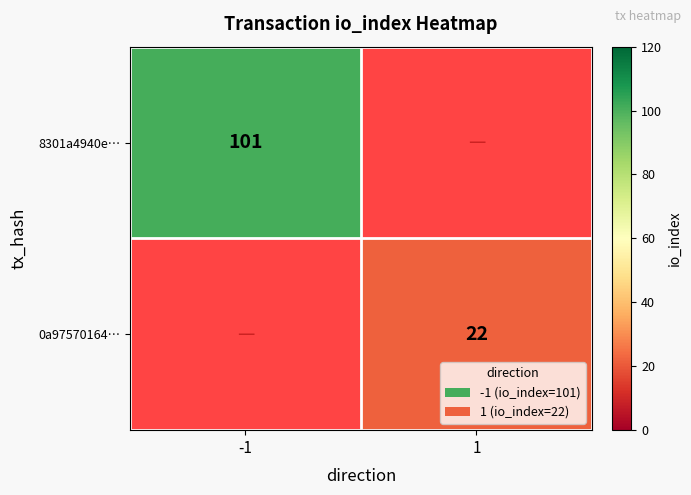

The 0a97570164… series shows 22 at 1. True or false?

True